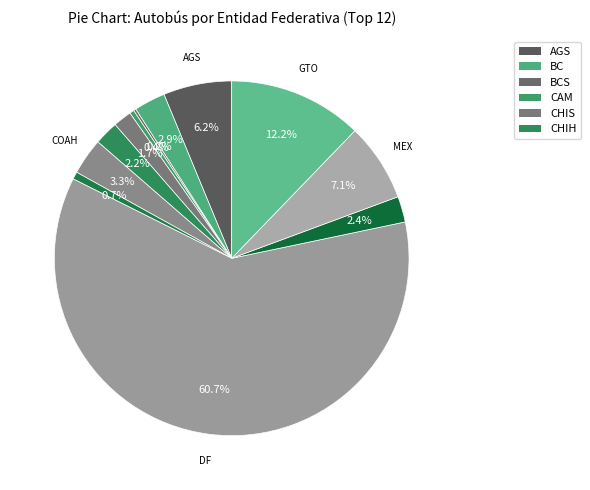

Count the number of slices in the pie.

12